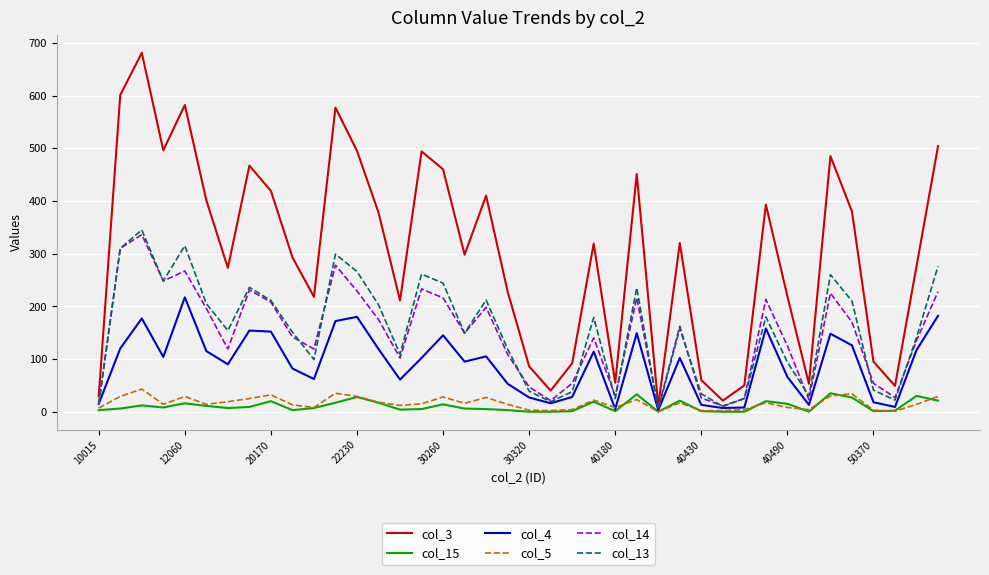

Which series has the largest total across all categories?

col_3